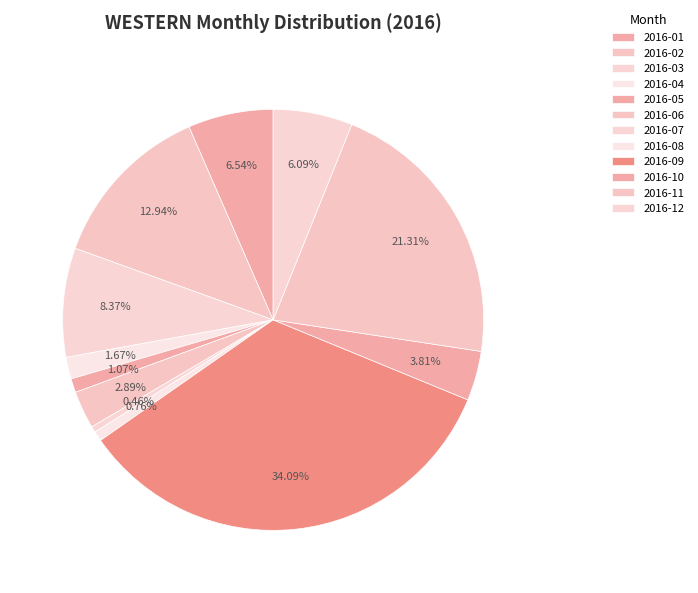

Count the number of slices in the pie.

12